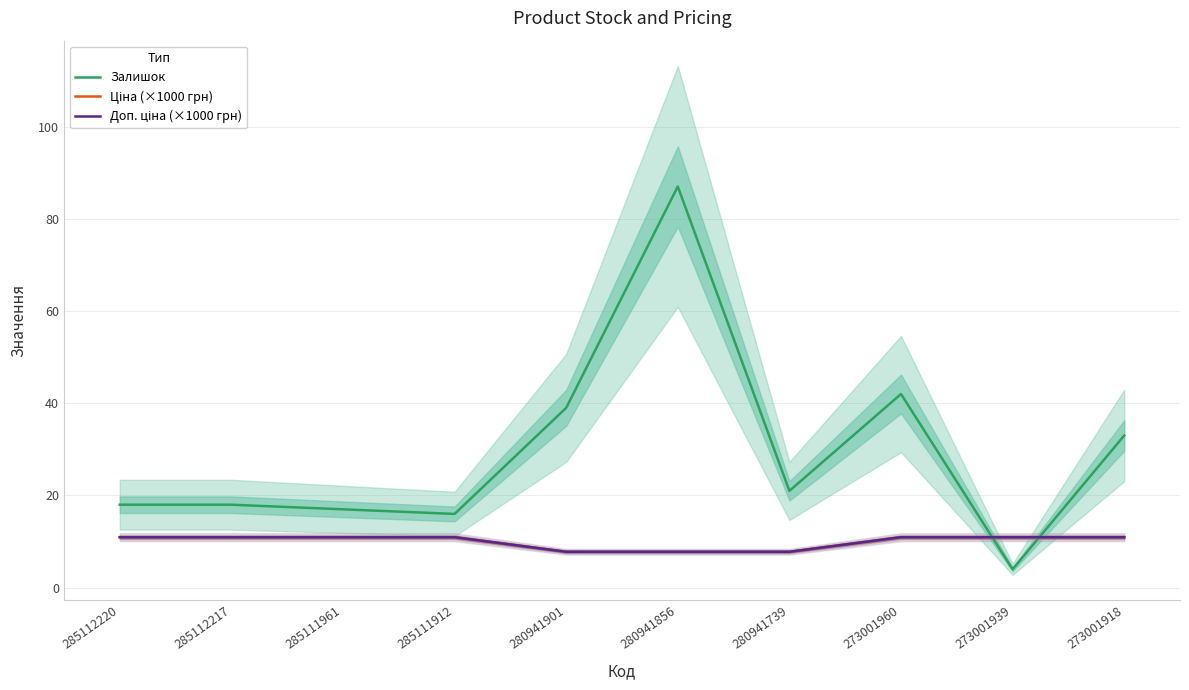

Reading left to right, extract all data points from this chart.

Залишок: 285112220=18.0	285112217=18.0	285111961=17.0	285111912=16.0	280941901=39.0	280941856=87.0	280941739=21.0	273001960=42.0	273001939=4.0	273001918=33.0
Ціна (×1000 грн): 285112220=11.0	285112217=11.0	285111961=11.0	285111912=11.0	280941901=7.8	280941856=7.8	280941739=7.8	273001960=11.0	273001939=11.0	273001918=11.0
Доп. ціна (×1000 грн): 285112220=11.0	285112217=11.0	285111961=11.0	285111912=11.0	280941901=7.8	280941856=7.8	280941739=7.8	273001960=11.0	273001939=11.0	273001918=11.0